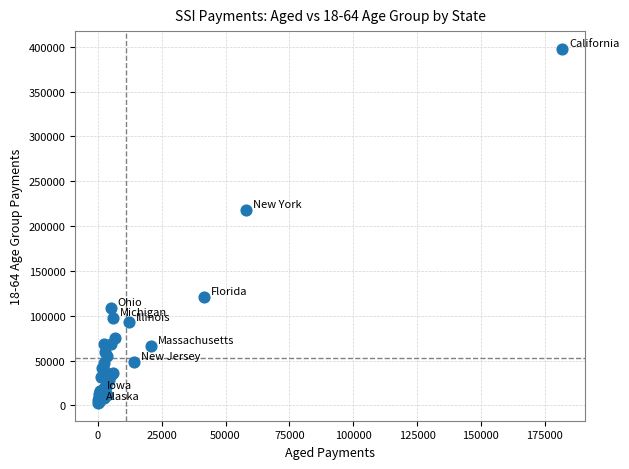

What Y value in the scatter plot is closest to 200208?

218412